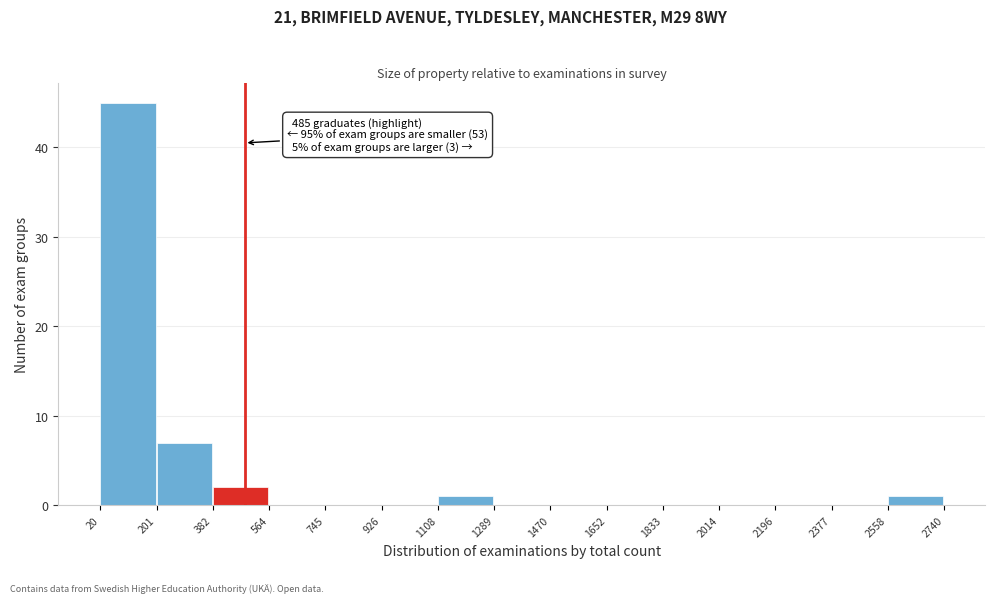

Over which range of the x-axis is the bar tallest?

20 to 201